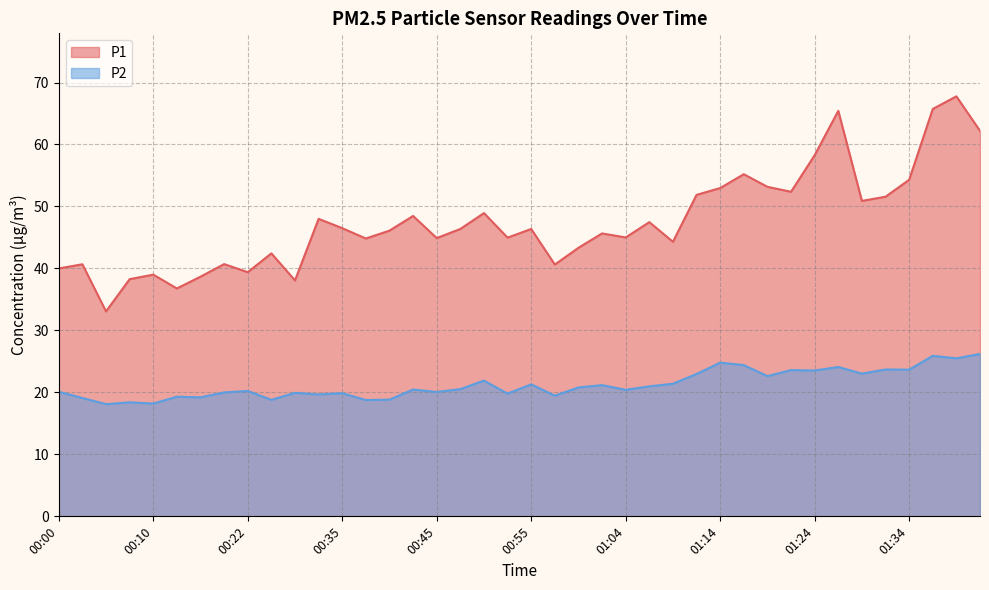

List the series in order of their overall mean, highest first.

P1, P2